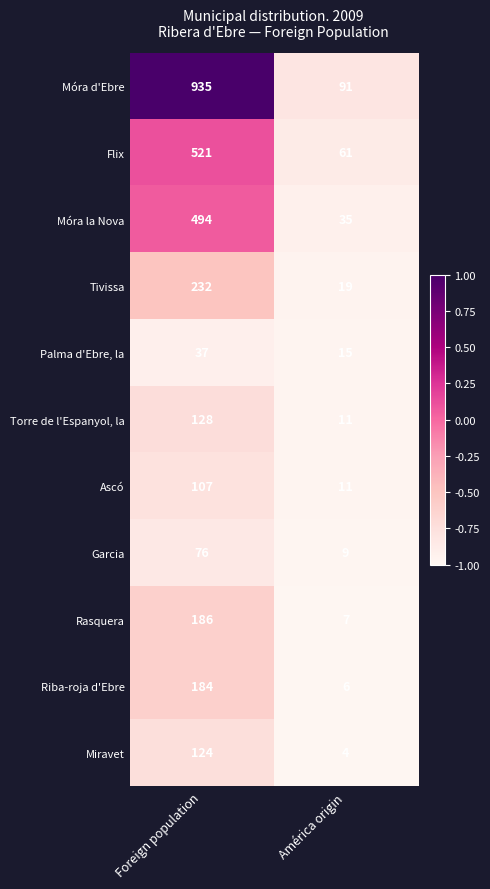

Which label corresponds to the largest value in the chart?

Foreign population